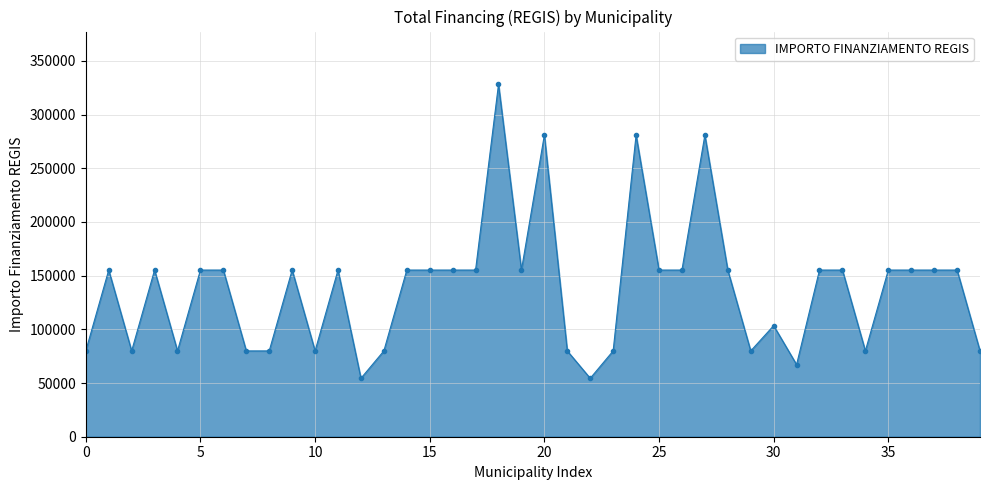

What is the value of the 22nd point from the left?

79922